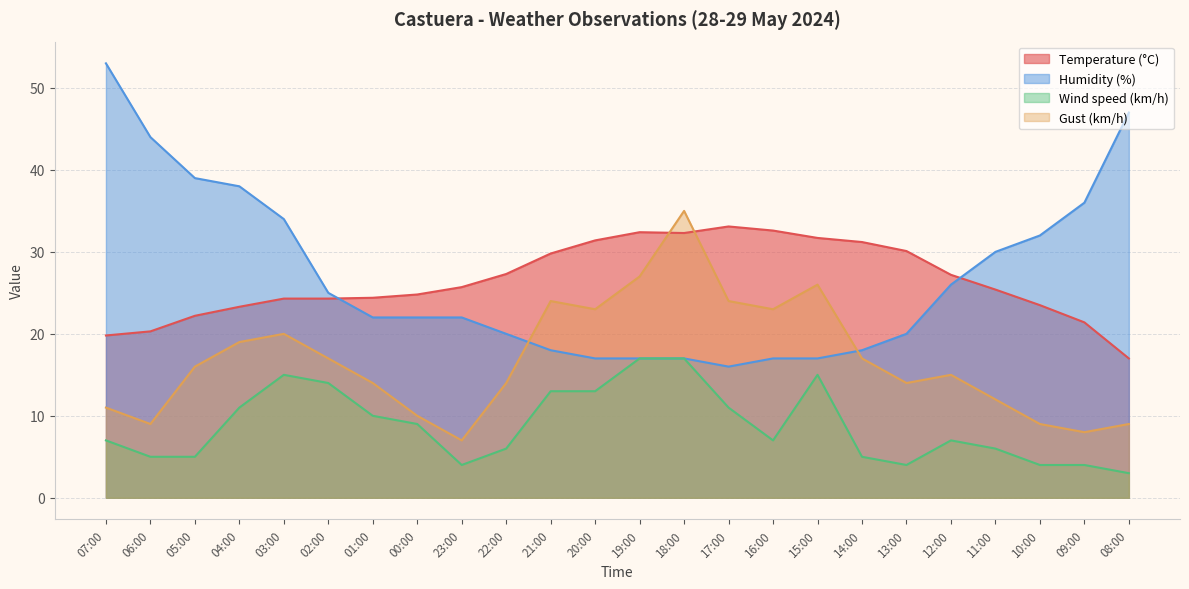

True or false: Humidity (%) and Wind speed (km/h) intersect in this chart.

False